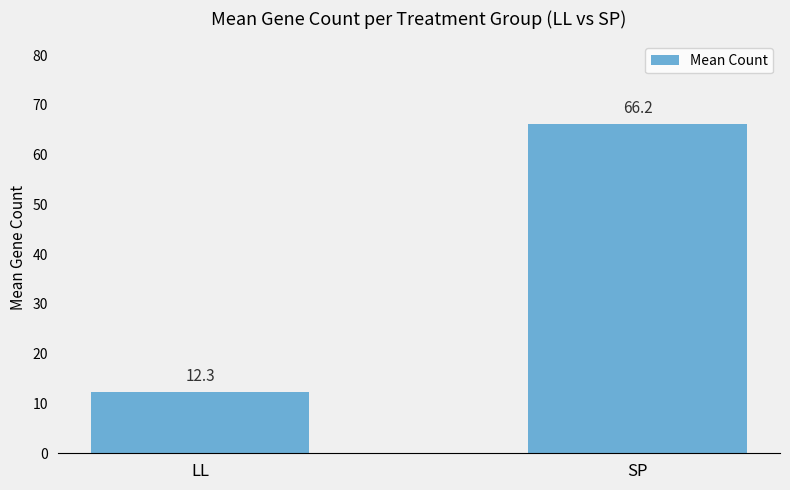

Count the number of categories in the chart.

2